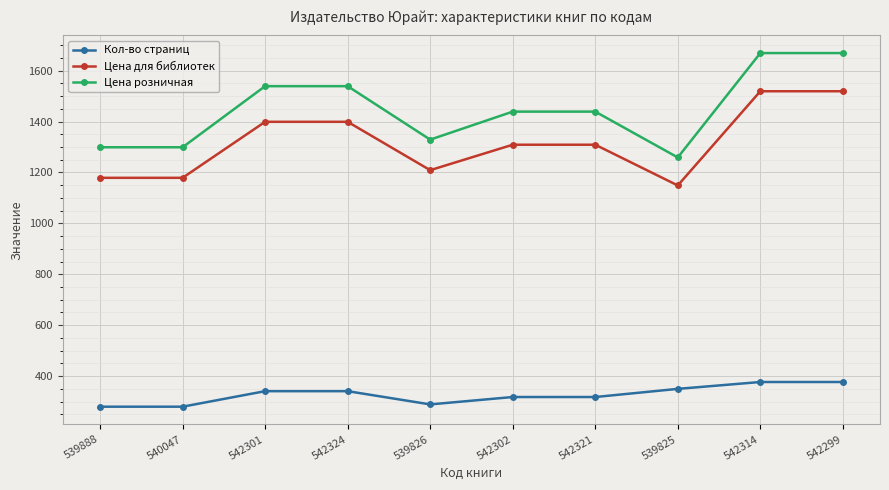

True or false: Кол-во страниц and Цена для библиотек cross at least once.

False